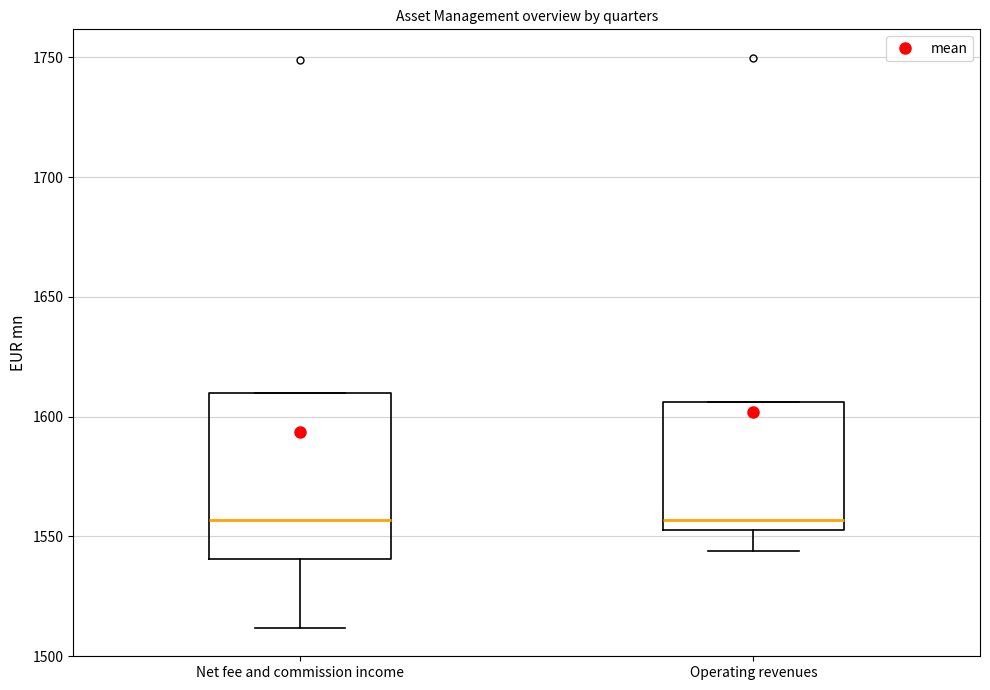

Reading left to right, read every box against the y-axis: the position of its median line, the range the box covers, and the ends of its whiskers. The values are not printed on the chart, so give them approximately, as read against the axis.

Net fee and commission income: median 1555, box 1540 to 1610, whiskers 1510 to 1610
Operating revenues: median 1555 (just above the box's lower edge), box 1555 to 1605, whiskers 1545 to 1605